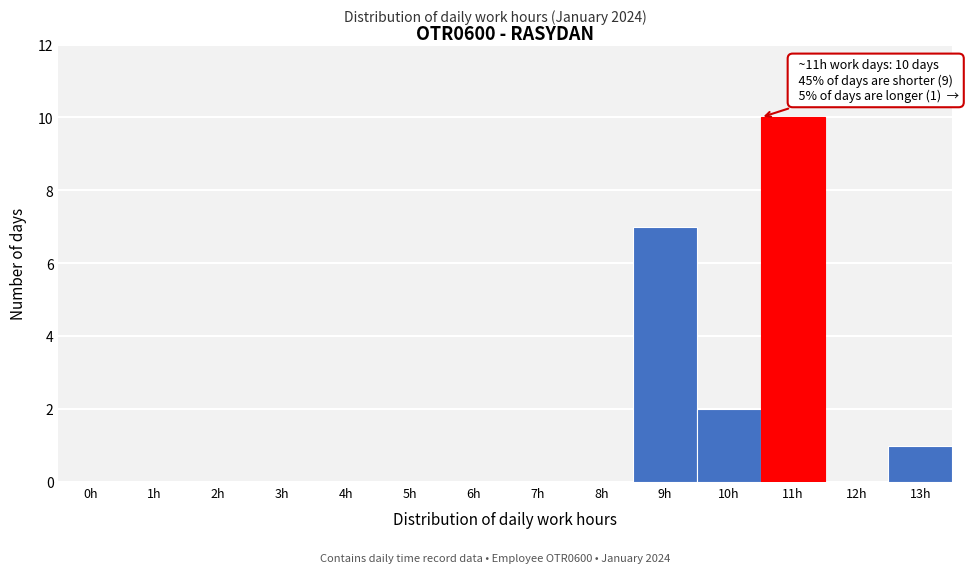

Reading right to left, list all the values displayed in this chart.

13h=1	12h=0	11h=10	10h=2	9h=7	8h=0	7h=0	6h=0	5h=0	4h=0	3h=0	2h=0	1h=0	0h=0